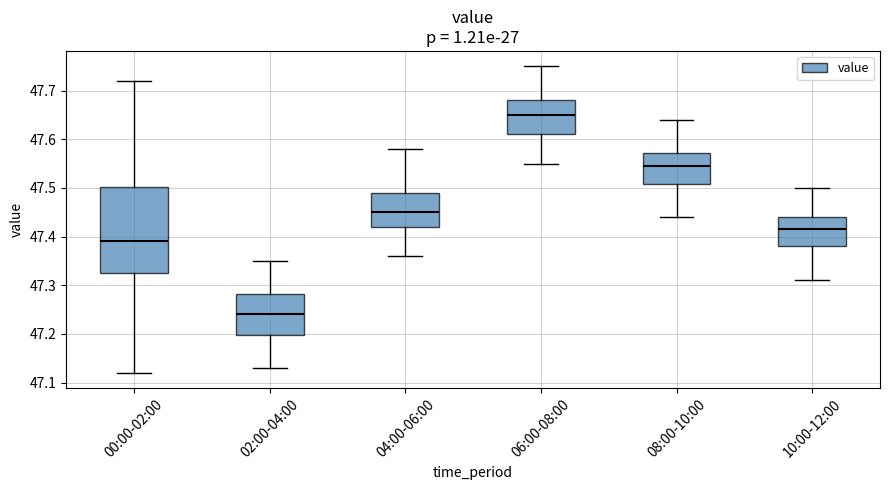

Comparing the boxes themselves (not the whiskers), which one is the tallest?

00:00-02:00